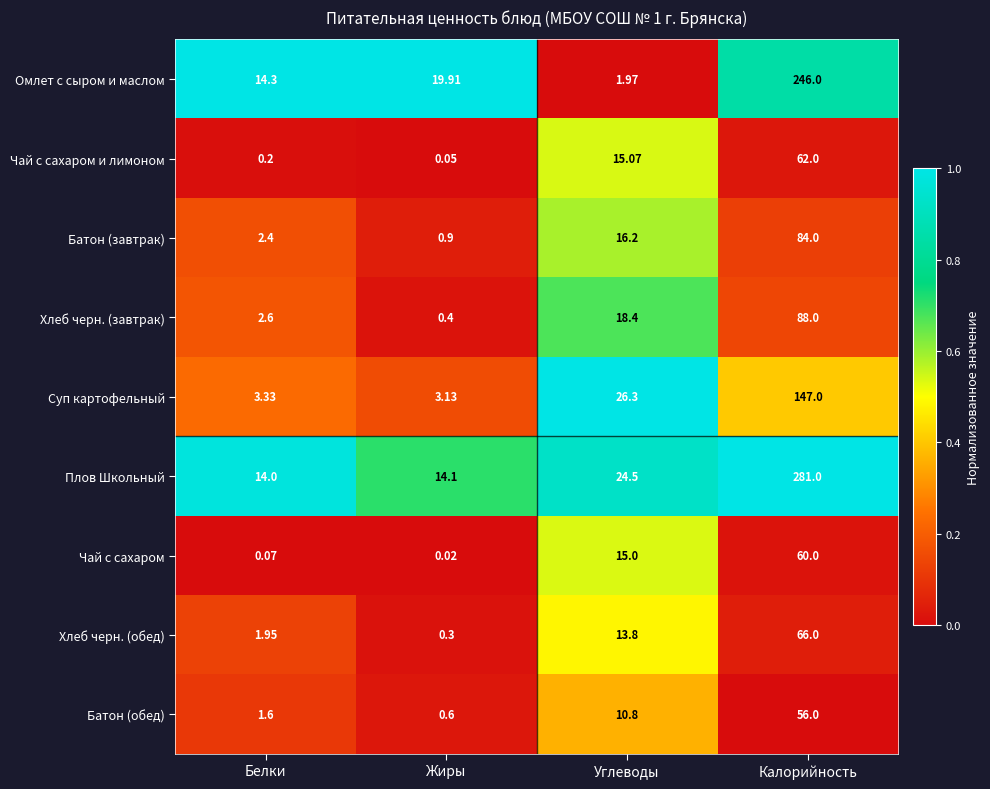

Which category has the lowest value across all series?

Жиры